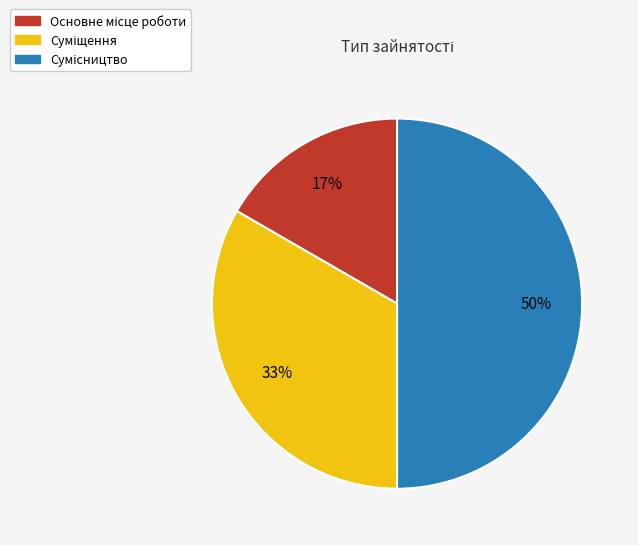

To the nearest percent, what is the difference between the largest and smallest slice percentages?

33%